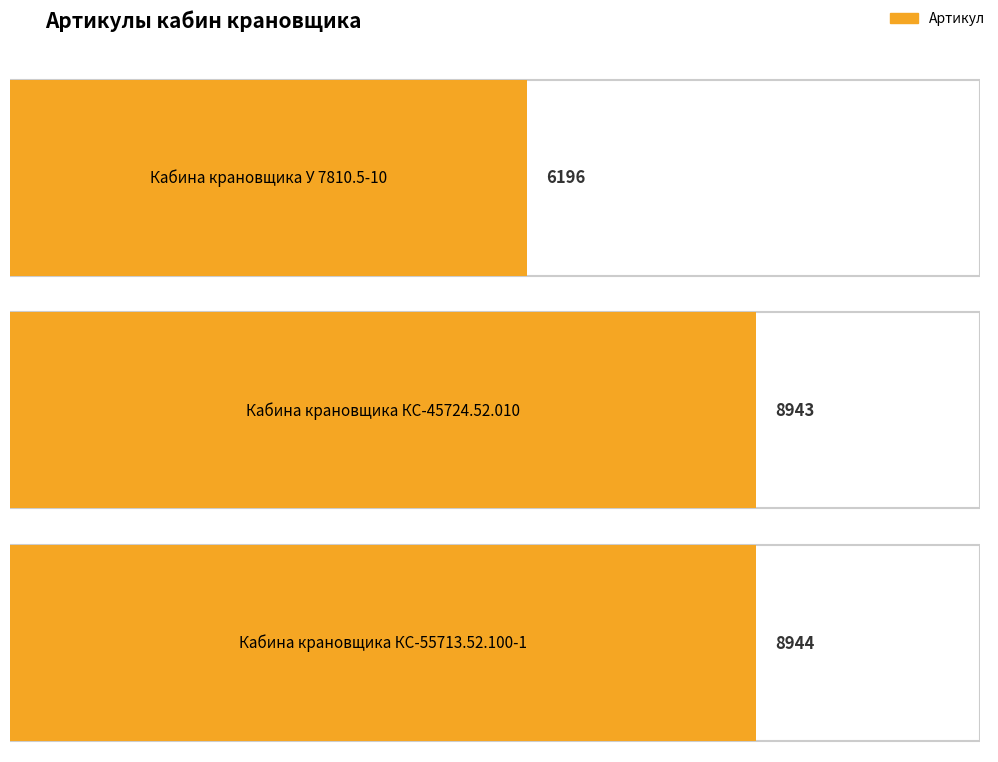

What is the label of the 3rd bar from the left?

Кабина крановщика КС-55713.52.100-1